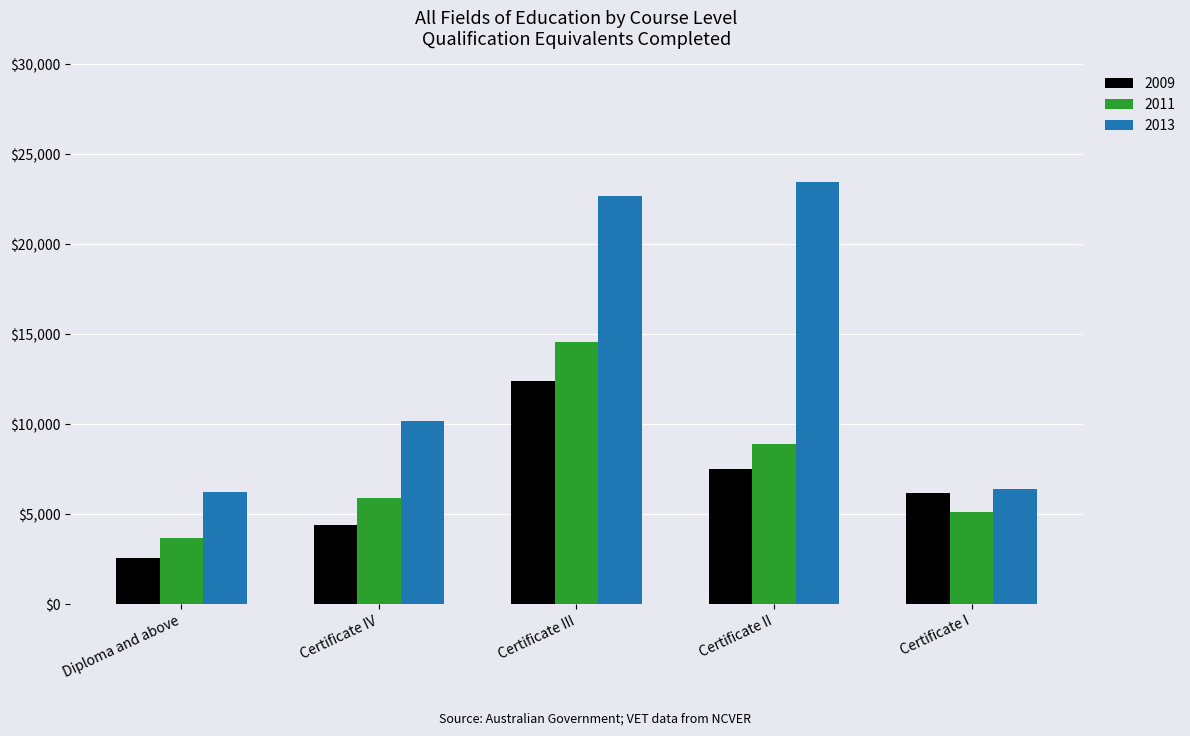

What is the difference between the 2009 values at Certificate I and Certificate III?

6199.4